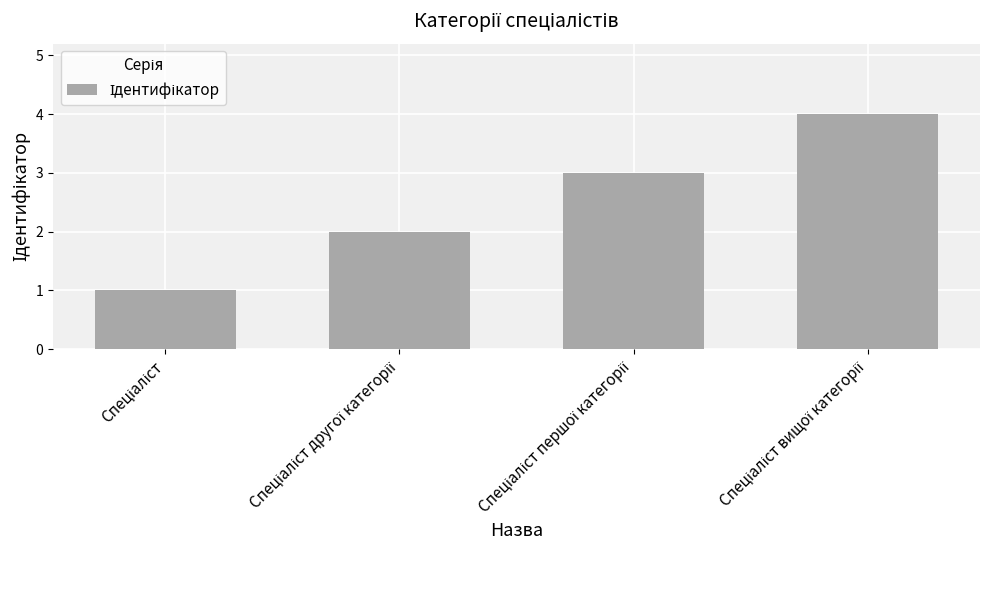

What is the difference between the second highest and minimum values?

2